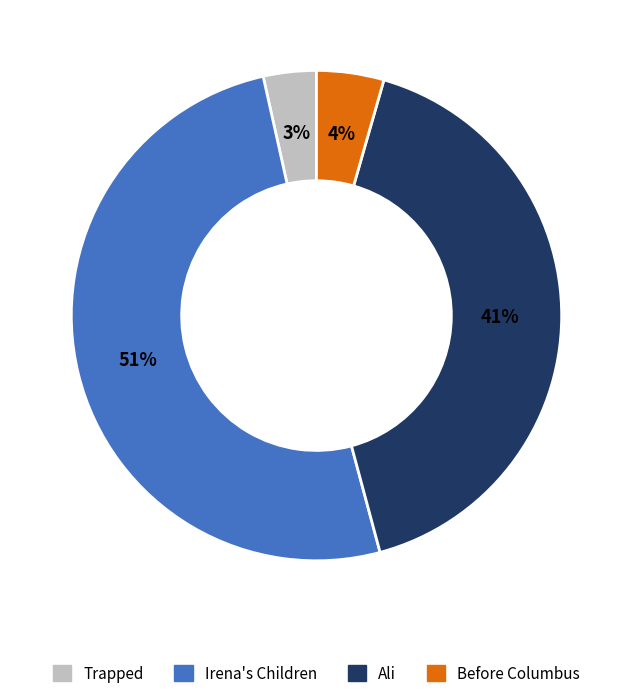

To the nearest percent, what is the average slice percentage?

25%